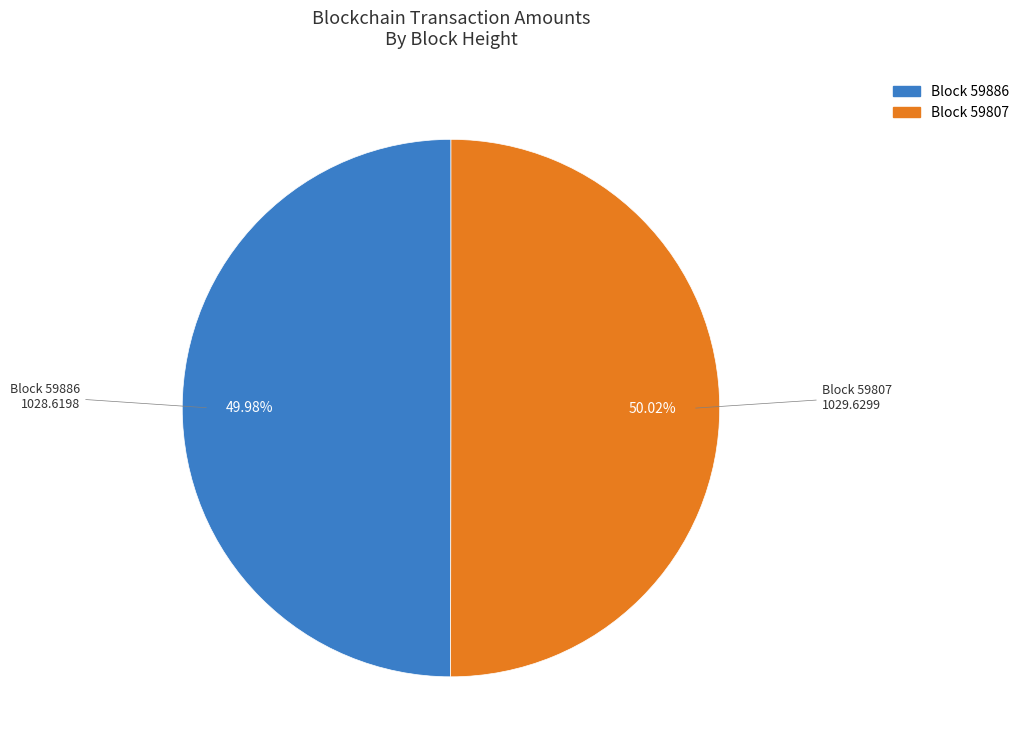

Combined, do Block 59886 and Block 59807 account for over 50%?

Yes